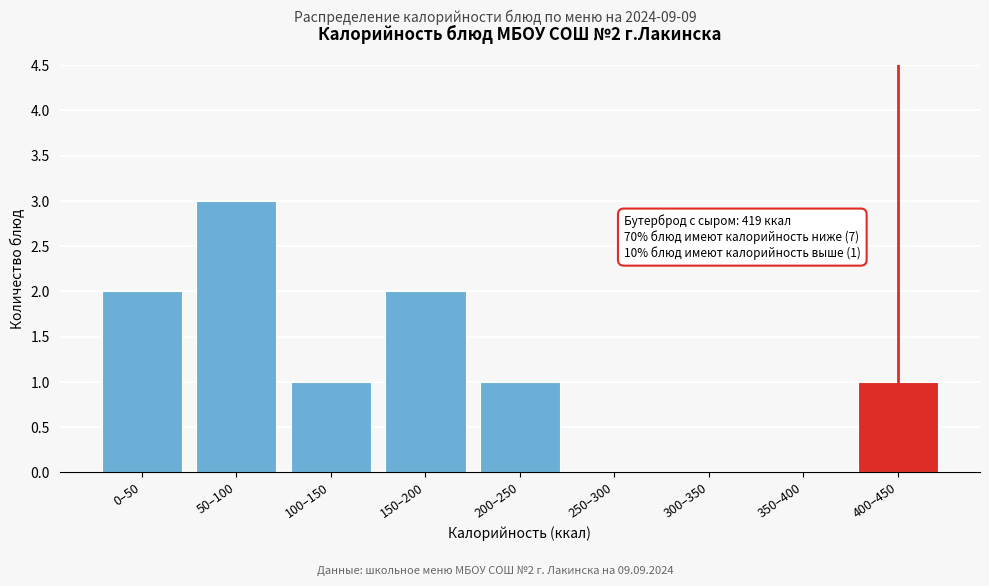

Reading left to right, transcribe all the data shown in this chart.

0–50=2	50–100=3	100–150=1	150–200=2	200–250=1	250–300=0	300–350=0	350–400=0	400–450=1